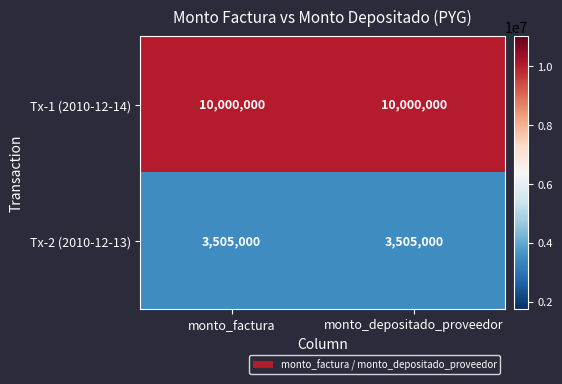

What is the average value of the Tx-1 (2010-12-14) series?

10000000